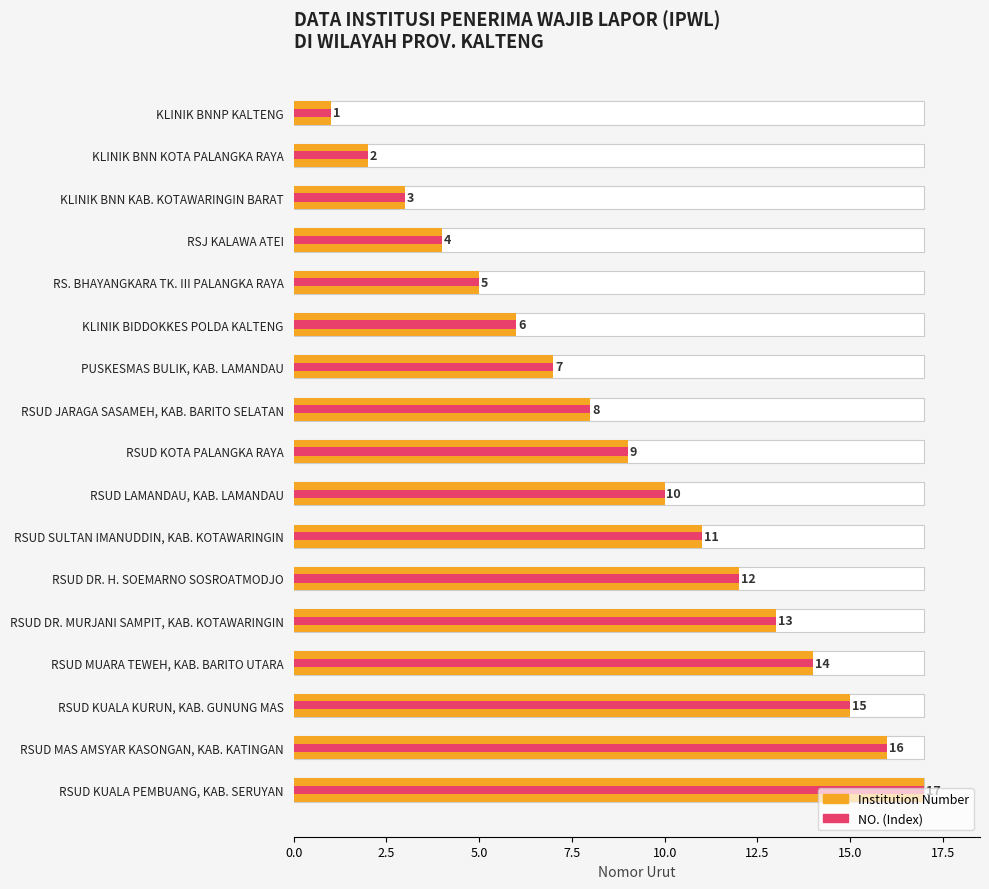

What is the value of the NO. (Index) bar at the 9th from the left?

9